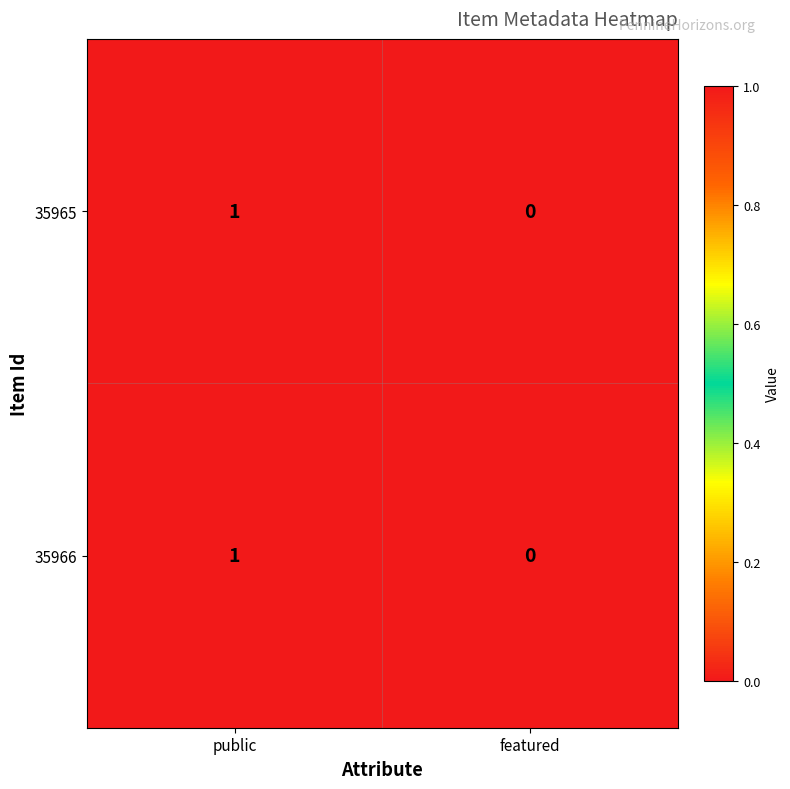

Reading left to right, extract all data points from this chart.

35965: 1	0
35966: 1	0